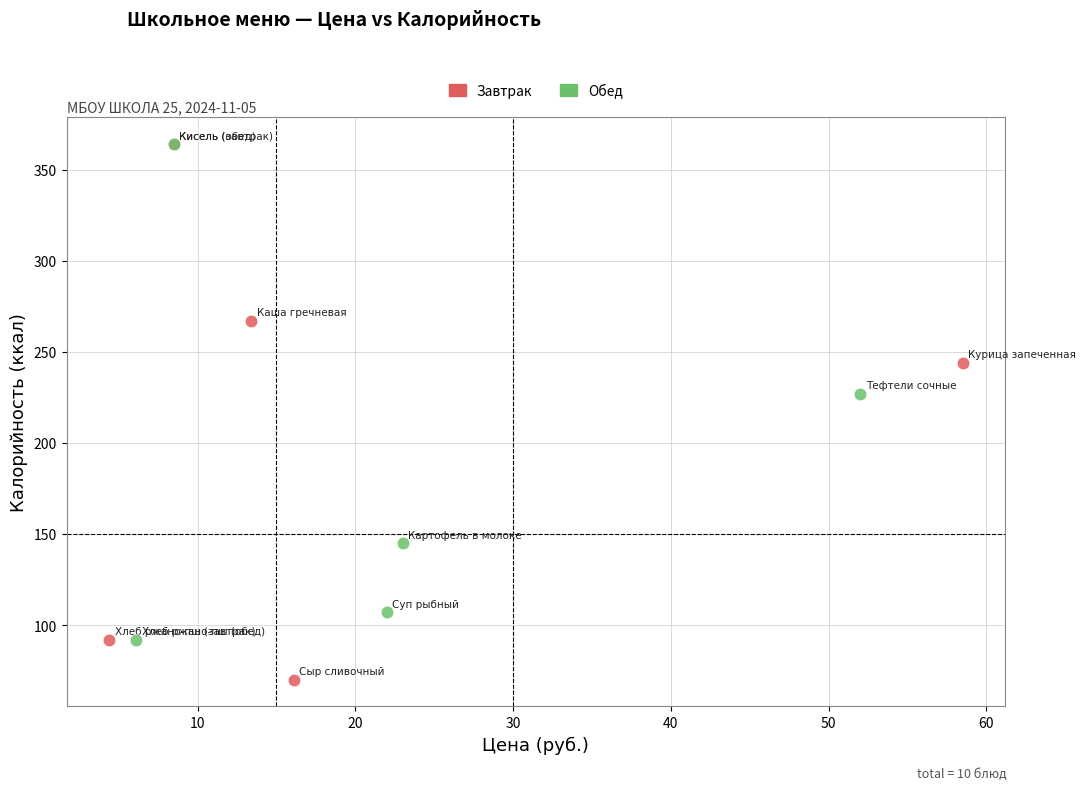

What are all the series names shown in the legend?

Завтрак, Обед